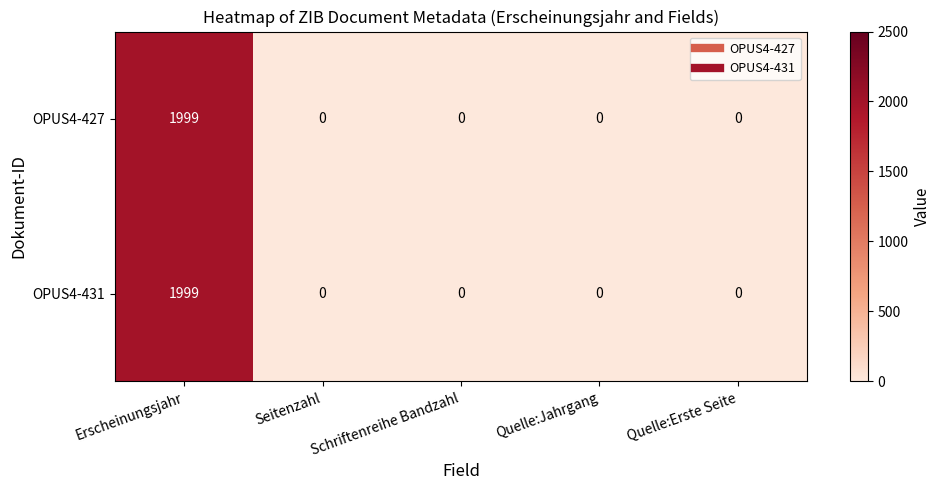

What is the sum of the OPUS4-427 values at Quelle:Jahrgang and Erscheinungsjahr?

1999